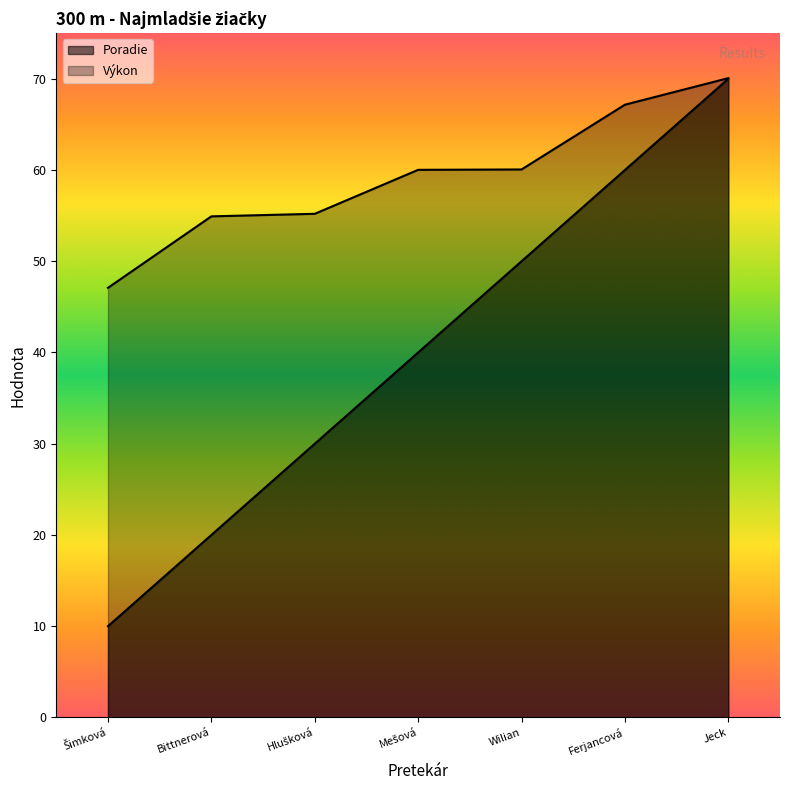

At how many categories does at least one series exceed 19?

7